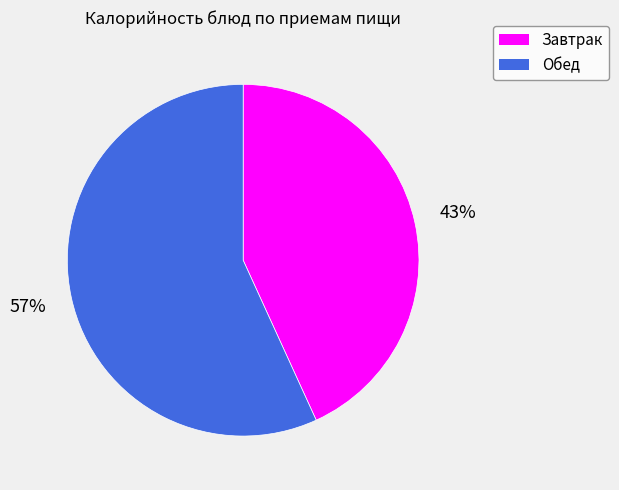

To the nearest percent, what is the difference between the Обед and Завтрак slice percentages?

14%